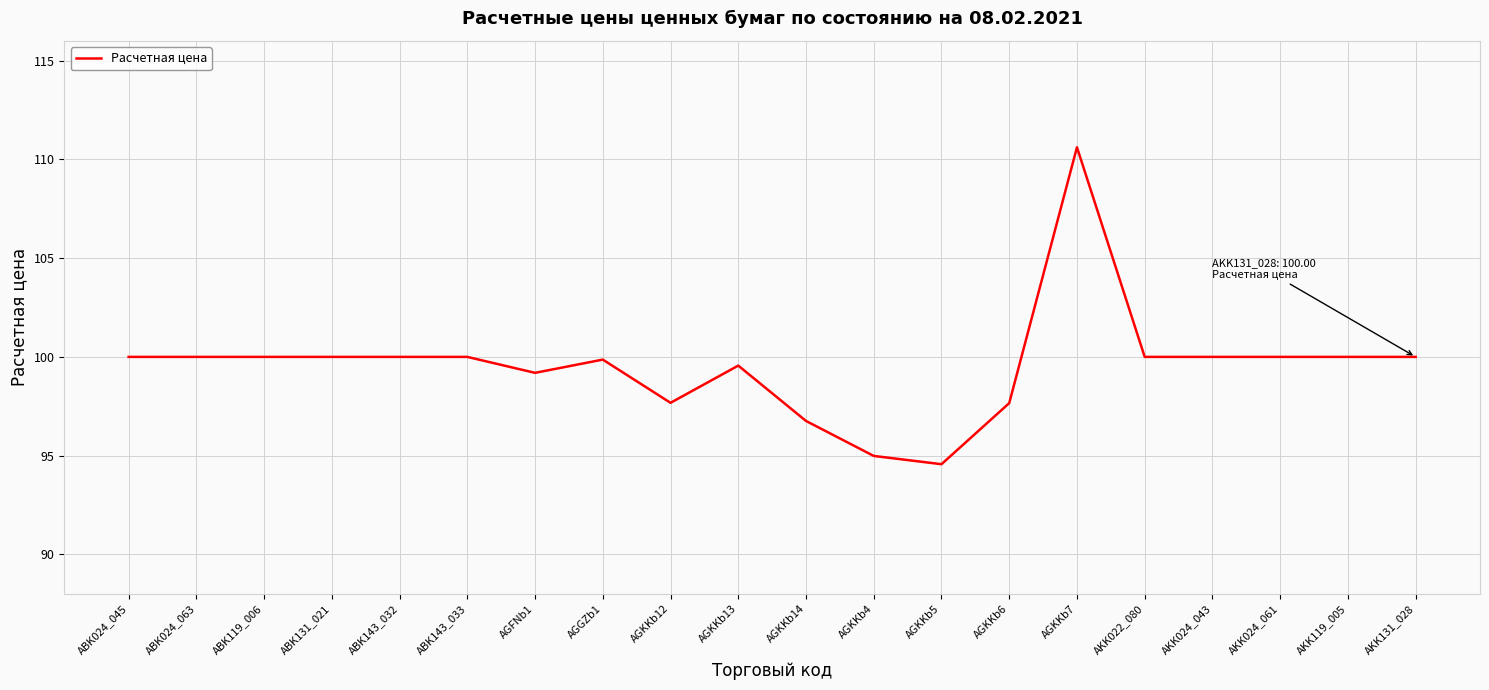

Which has a higher value, AGKKb5 or AGKKb14?

AGKKb14